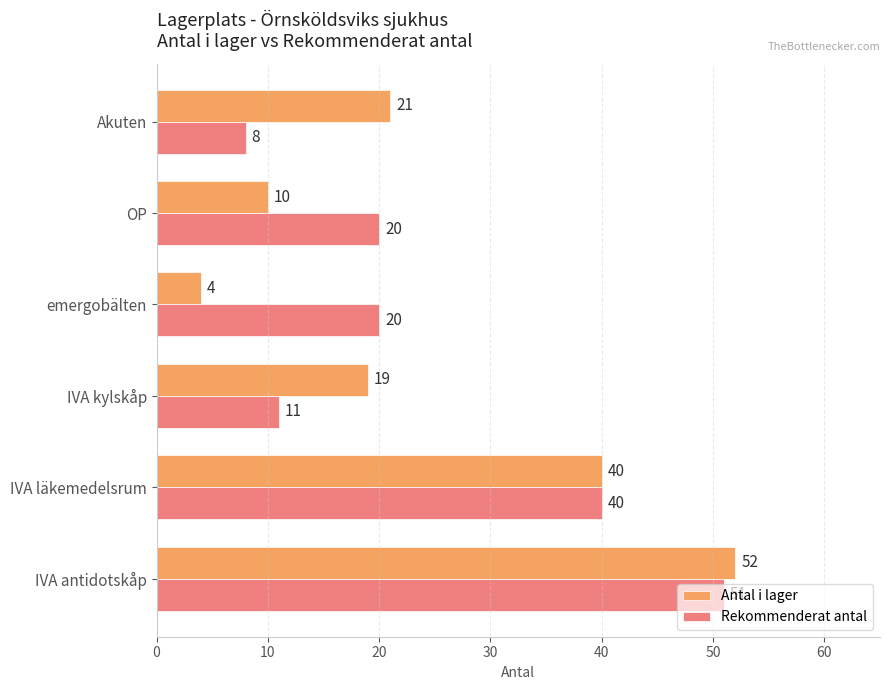

Count the Antal i lager values in the range 10 to 40.

4